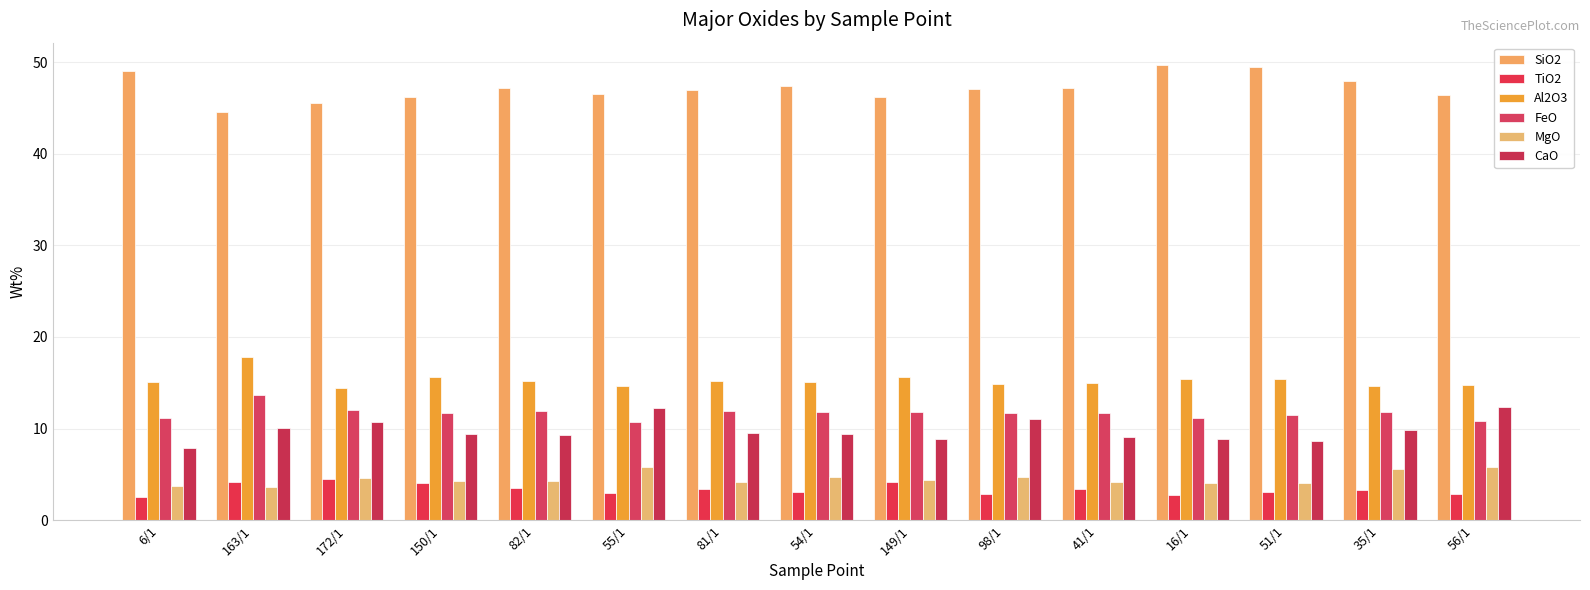

What is the sum of all CaO values?

147.1